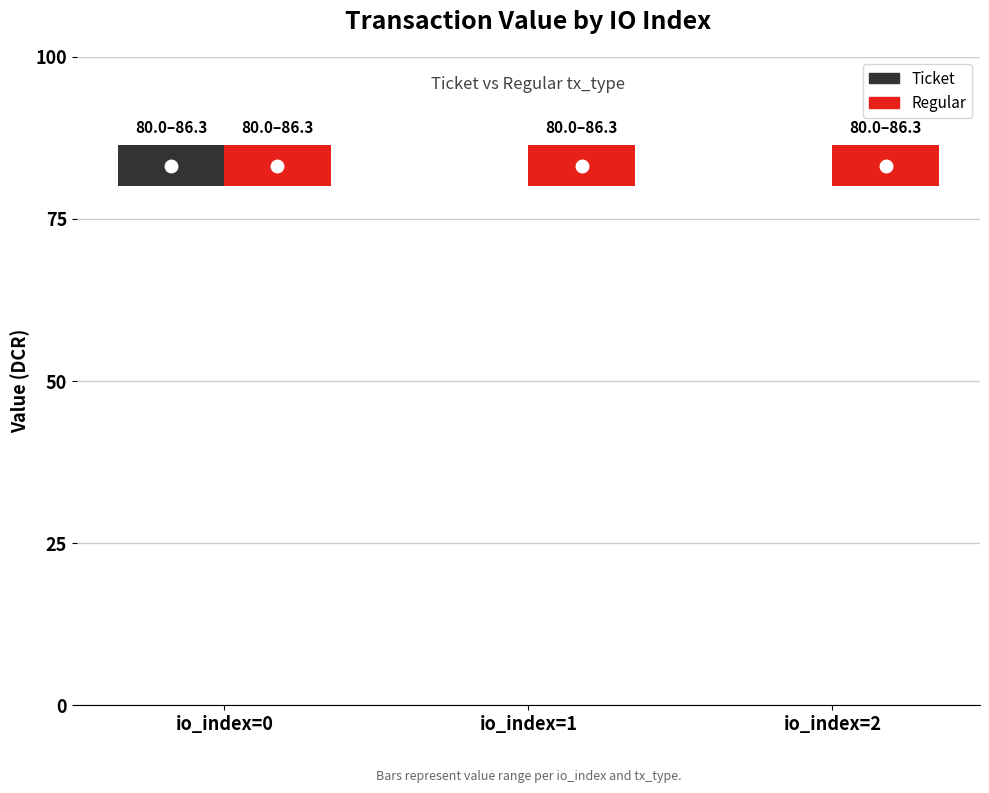

The Regular (direction=+1) series shows 86.3 at 2. True or false?

True